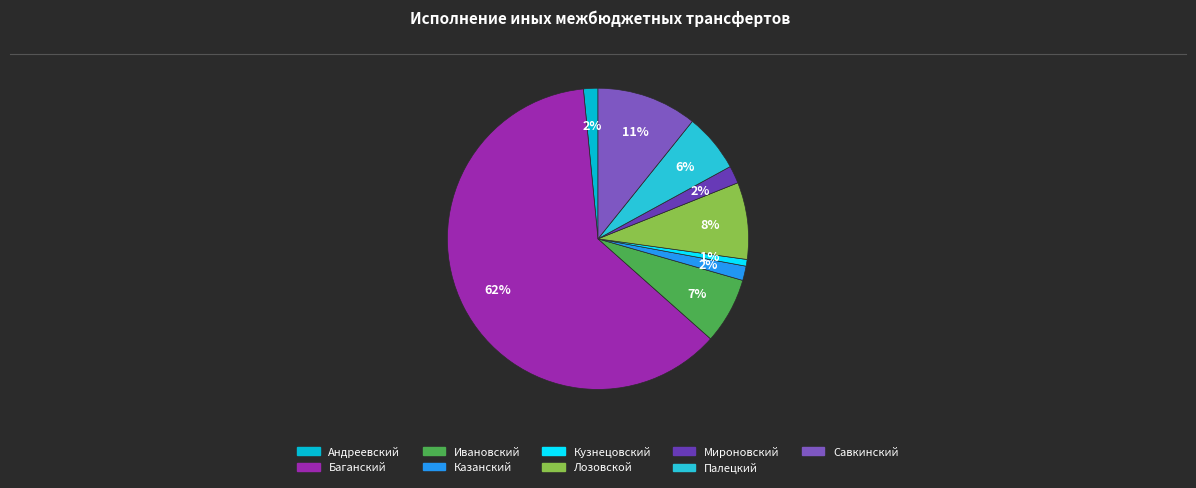

Count the number of slices in the pie.

9